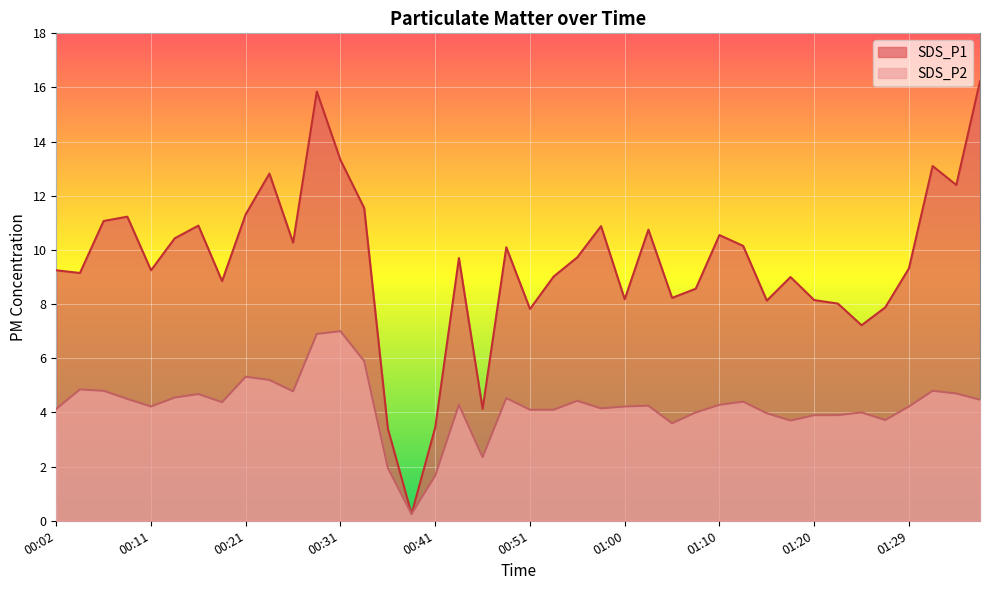

Reading left to right, list all the values displayed in this chart.

SDS_P1: 00:02=9.2	00:04=9.2	00:06=11.1	00:09=11.2	00:11=9.2	00:14=10.4	00:16=10.9	00:19=8.8	00:21=11.3	00:23=12.8	00:26=10.3	00:28=15.8	00:31=13.3	00:33=11.6	00:36=3.4	00:38=0.2	00:41=3.5	00:43=9.7	00:46=4.1	00:48=10.1	00:51=7.8	00:53=9.0	00:55=9.7	00:58=10.9	01:00=8.2	01:03=10.8	01:05=8.2	01:08=8.6	01:10=10.6	01:12=10.2	01:15=8.1	01:17=9.0	01:20=8.2	01:22=8.0	01:25=7.2	01:27=7.9	01:29=9.3	01:32=13.1	01:34=12.4	01:37=16.2
SDS_P2: 00:02=4.1	00:04=4.8	00:06=4.8	00:09=4.5	00:11=4.2	00:14=4.5	00:16=4.7	00:19=4.4	00:21=5.3	00:23=5.2	00:26=4.8	00:28=6.9	00:31=7.0	00:33=5.9	00:36=1.9	00:38=0.2	00:41=1.7	00:43=4.3	00:46=2.4	00:48=4.5	00:51=4.1	00:53=4.1	00:55=4.4	00:58=4.2	01:00=4.2	01:03=4.2	01:05=3.6	01:08=4.0	01:10=4.3	01:12=4.4	01:15=4.0	01:17=3.7	01:20=3.9	01:22=3.9	01:25=4.0	01:27=3.7	01:29=4.2	01:32=4.8	01:34=4.7	01:37=4.5